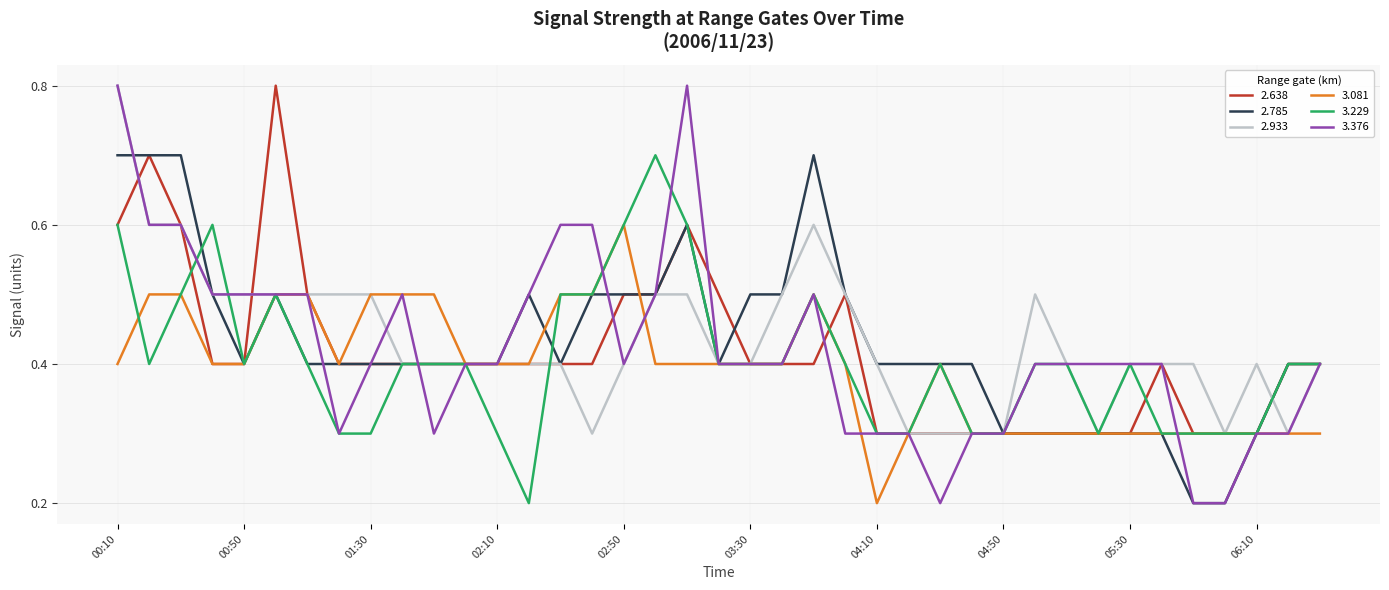

What is the greatest value displayed?

0.8